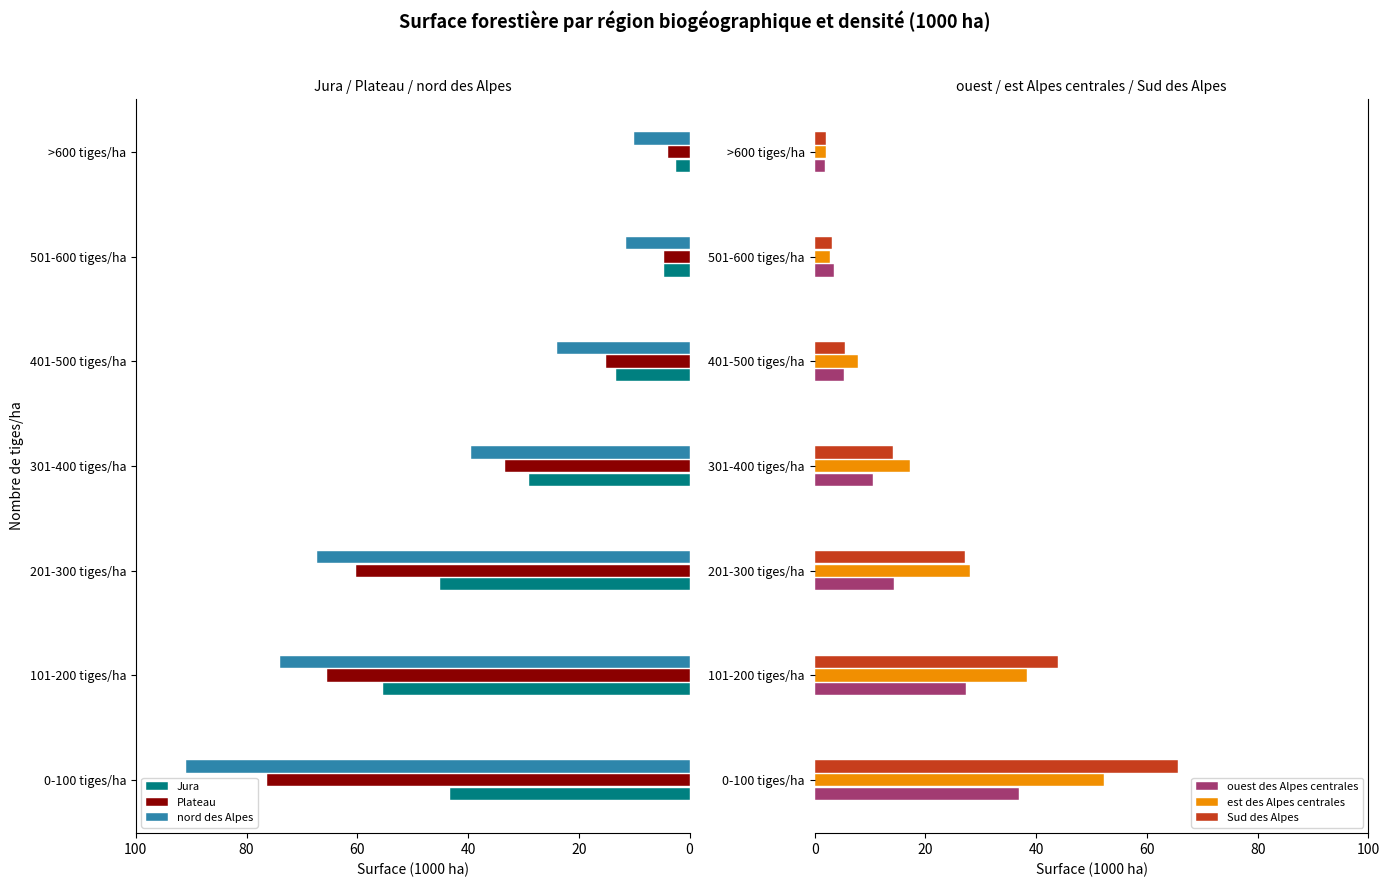

How many data points in Jura are above 28?

4